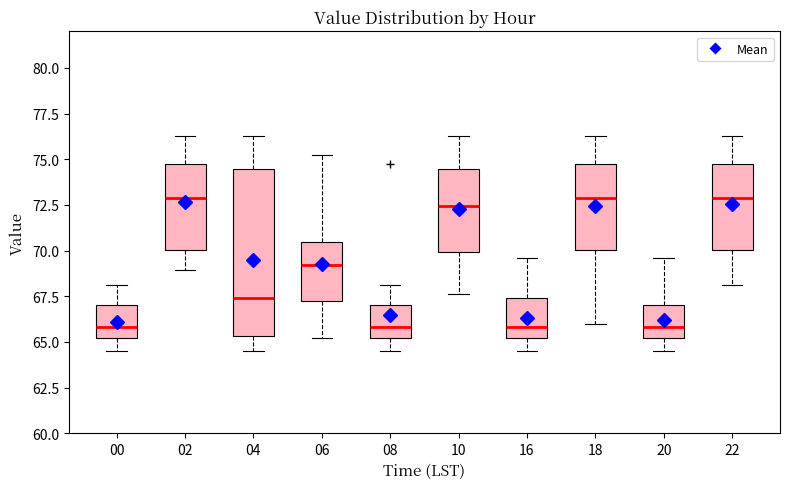

Comparing the boxes themselves (not the whiskers), which one is the tallest?

04